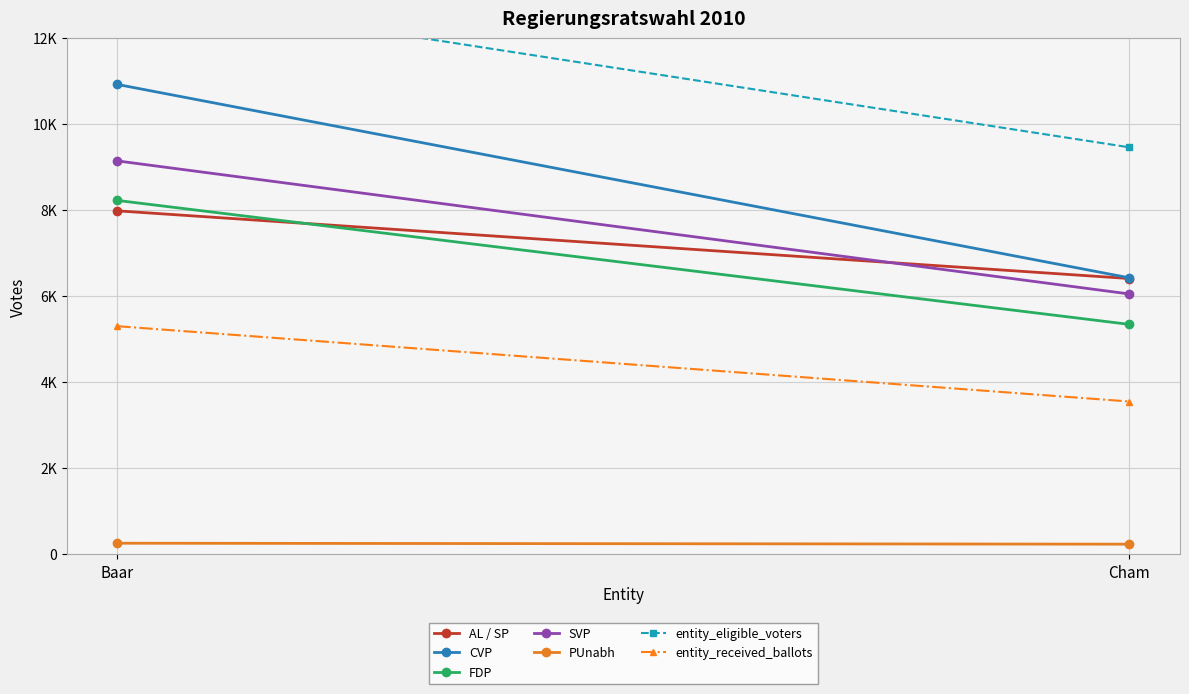

Is it true that SVP equals 9147 at Baar?

True